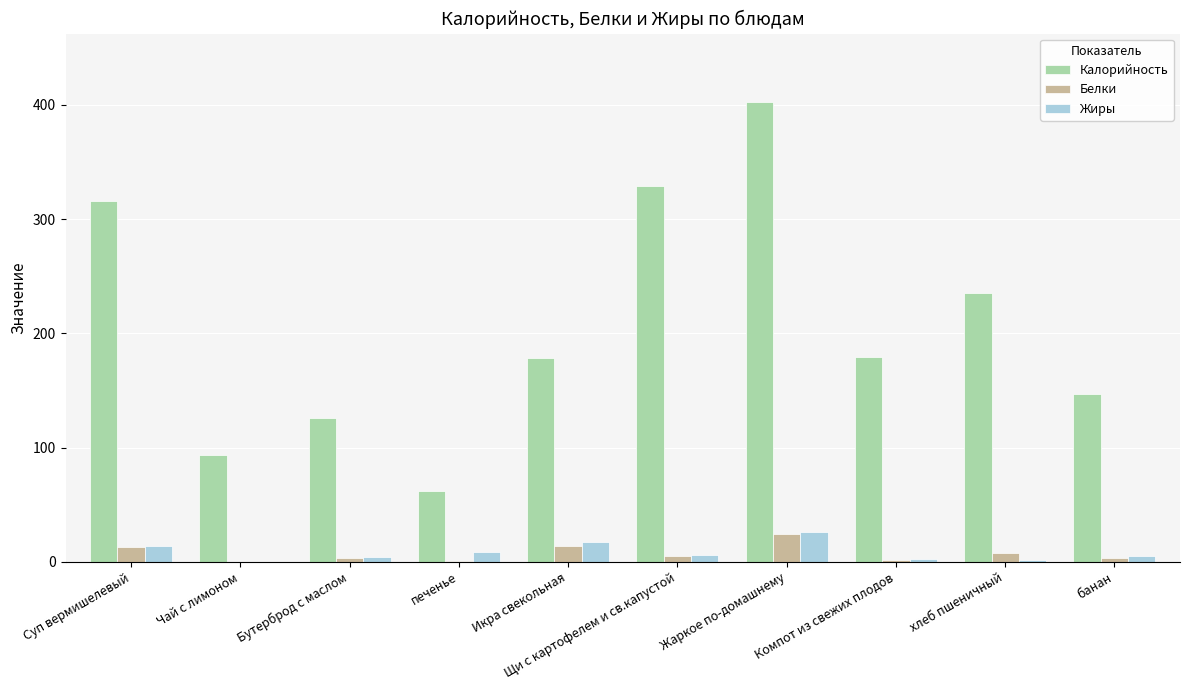

Which series has the largest total across all categories?

Калорийность